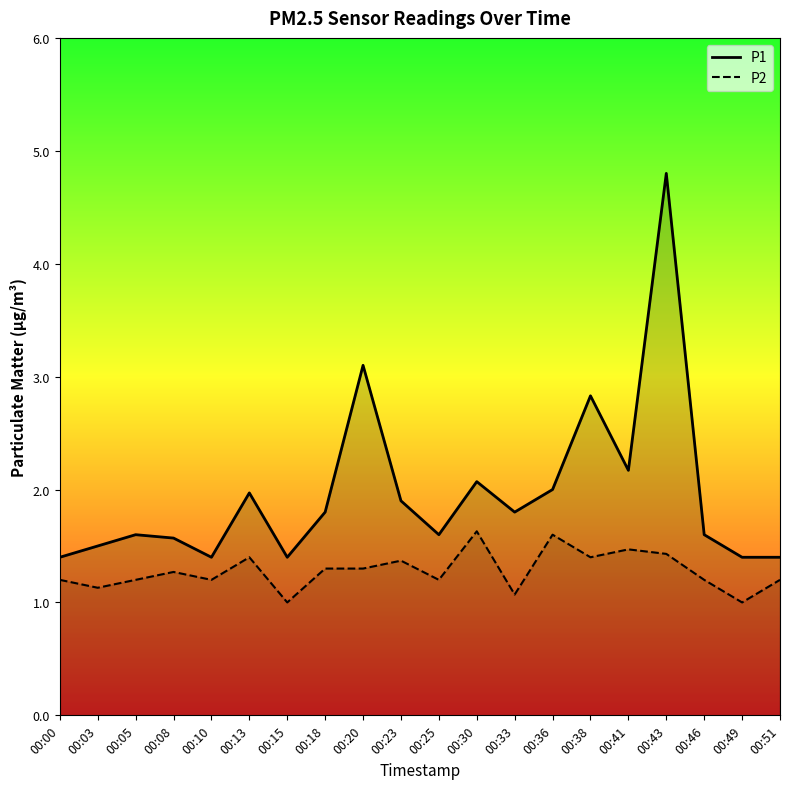

What is the difference between the maximum and minimum values in the P2 series?

0.6